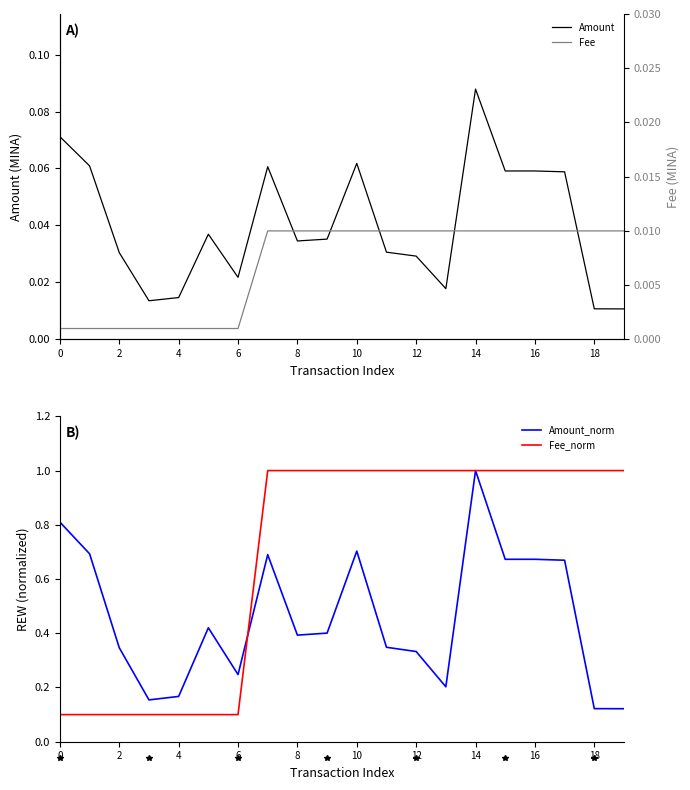

Read the Fee_norm value at 13.

1.0